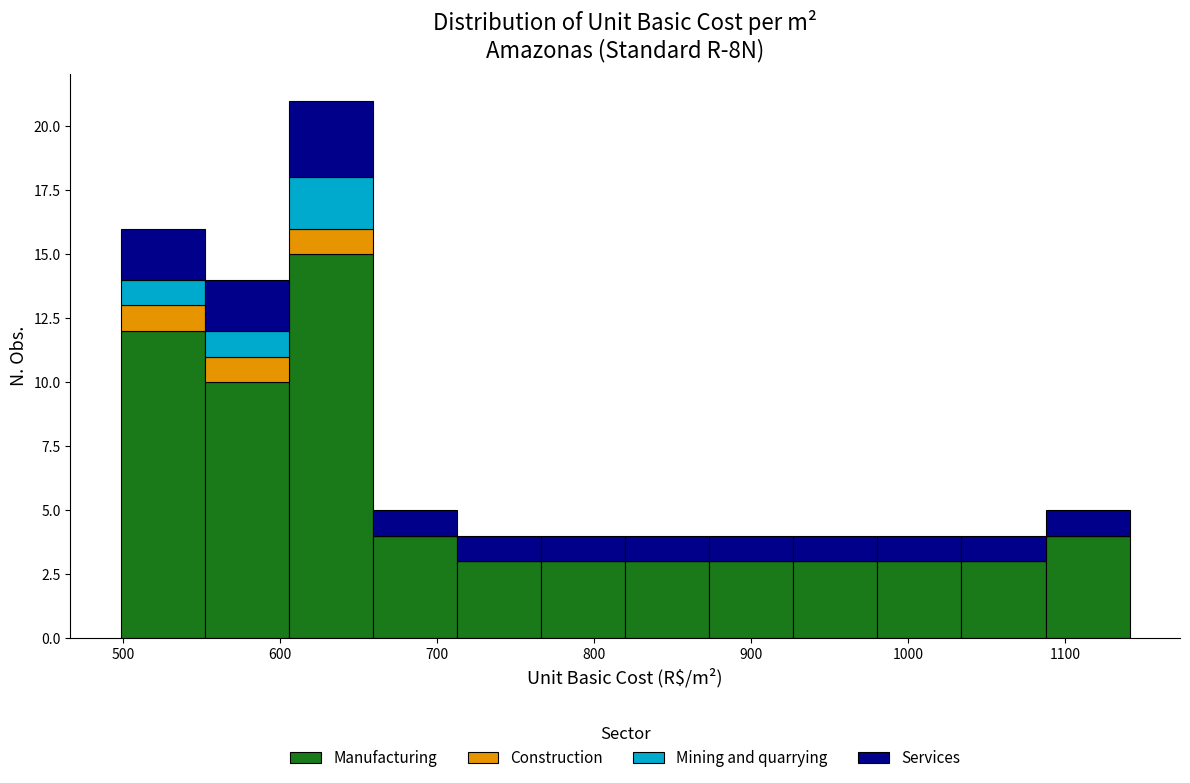

Reading left to right, list every stacked bar in this chart as the range it spans on the x-axis followed by its total height. Neither the bar edges nor the heights are printed on the chart, so give them approximately, as read against the axes.

500 to 550: 16
550 to 610: 14
610 to 660: 21
660 to 710: 5
710 to 770: 4
770 to 820: 4
820 to 870: 4
870 to 930: 4
930 to 980: 4
980 to 1030: 4
1030 to 1090: 4
1090 to 1140: 5